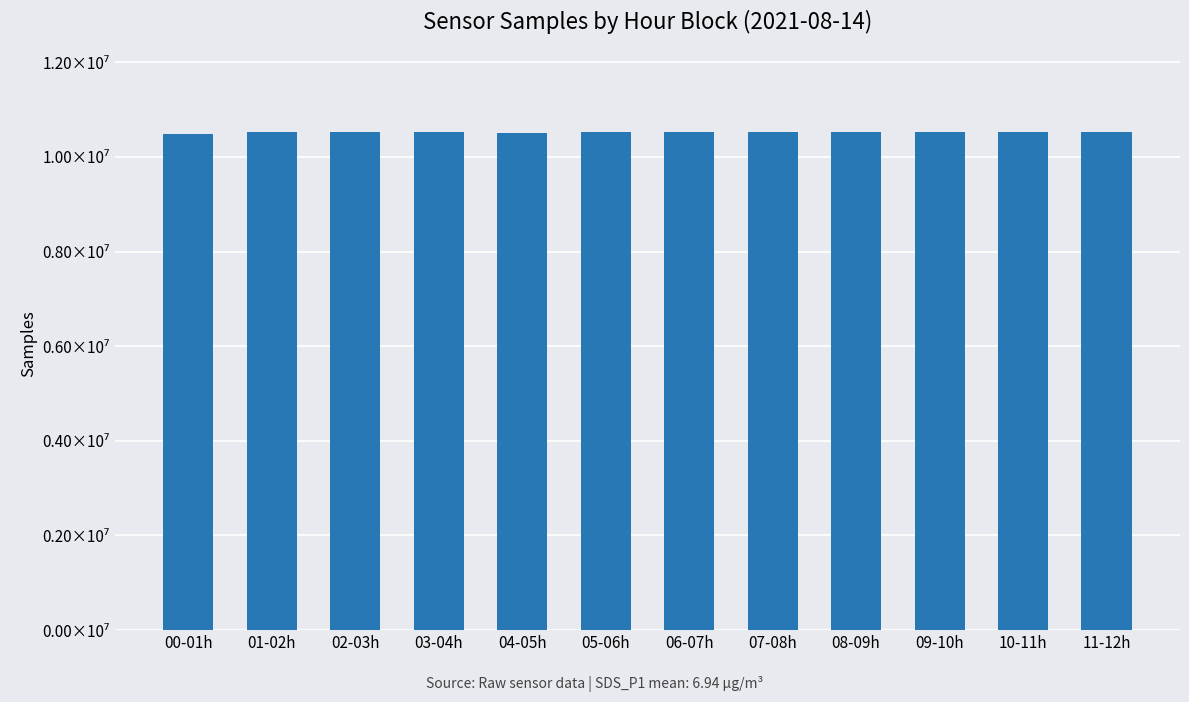

At which label does the data first exceed 10522073?

02-03h